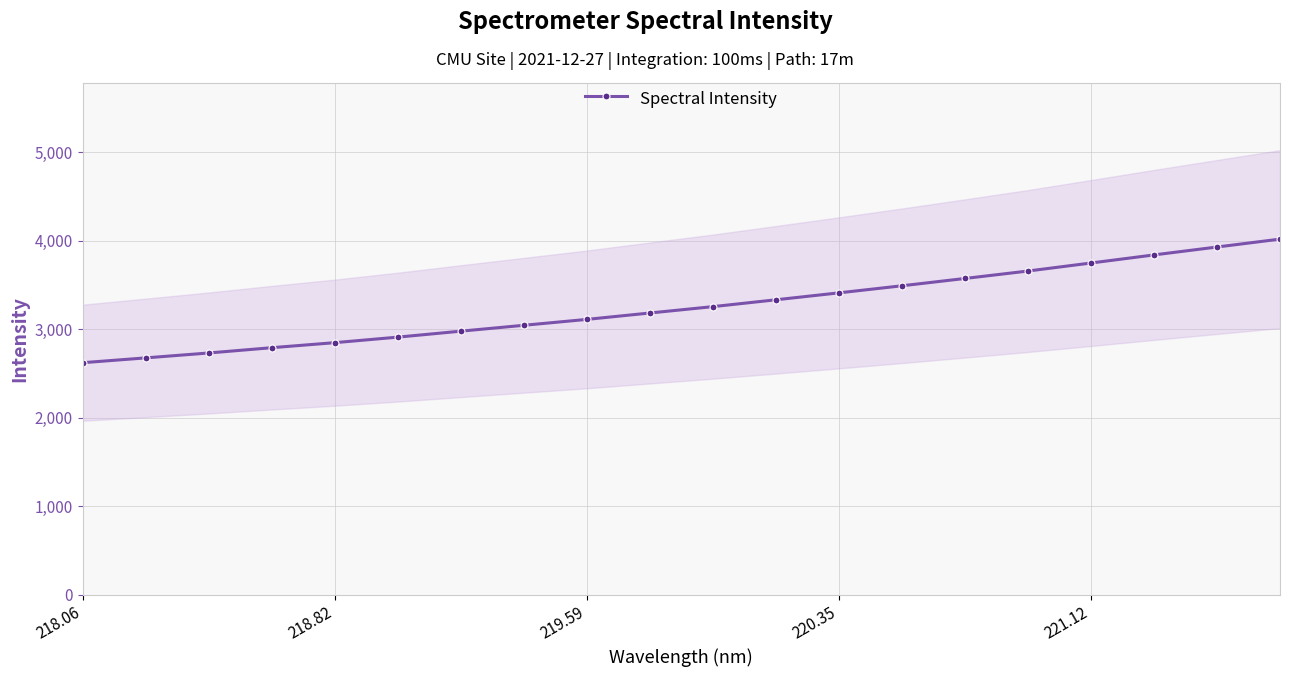

The value of Spectral Intensity at 218.06 is 4113.7. True or false?

False